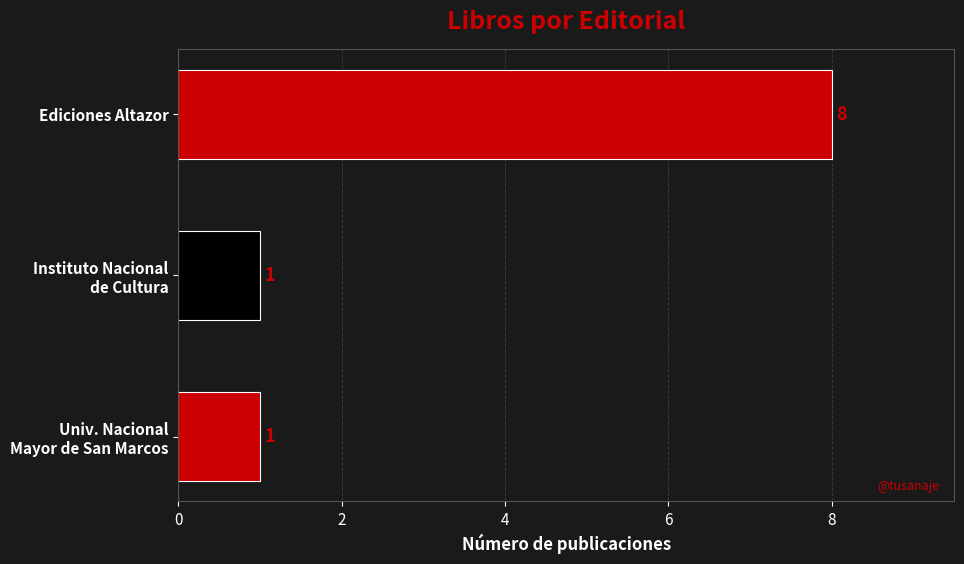

Reading top to bottom, extract all data points from this chart.

8	1	1